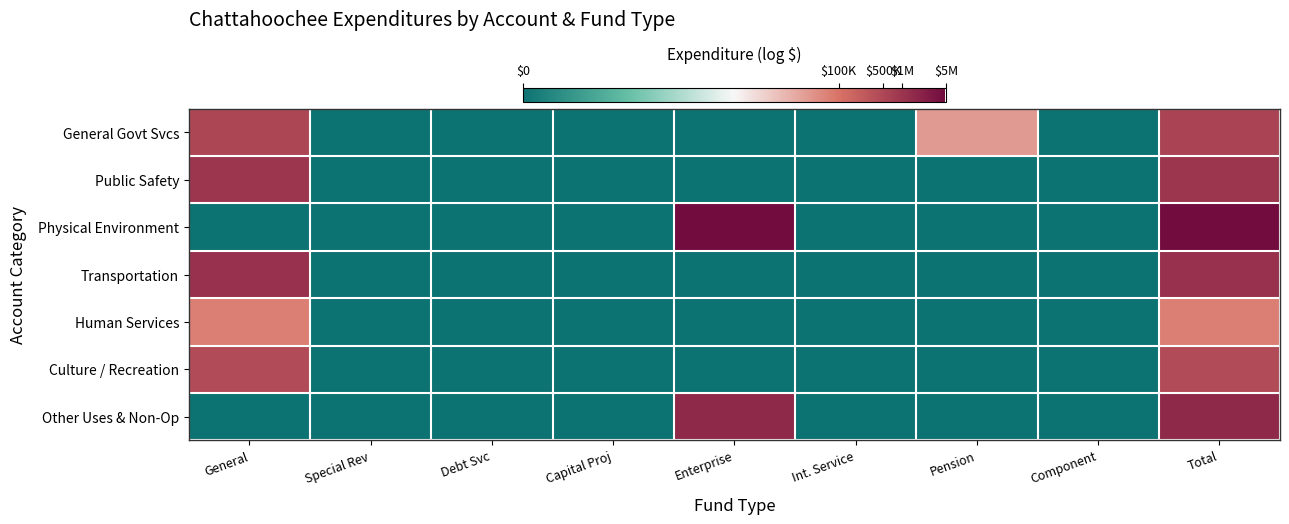

Which has a higher value, Pension or Component?

Pension